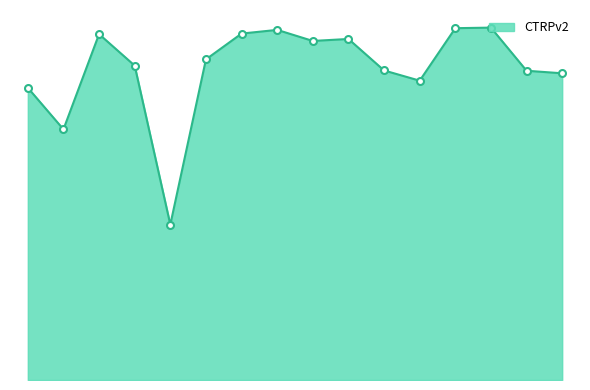

What is the label of the 5th point from the left?

0.032